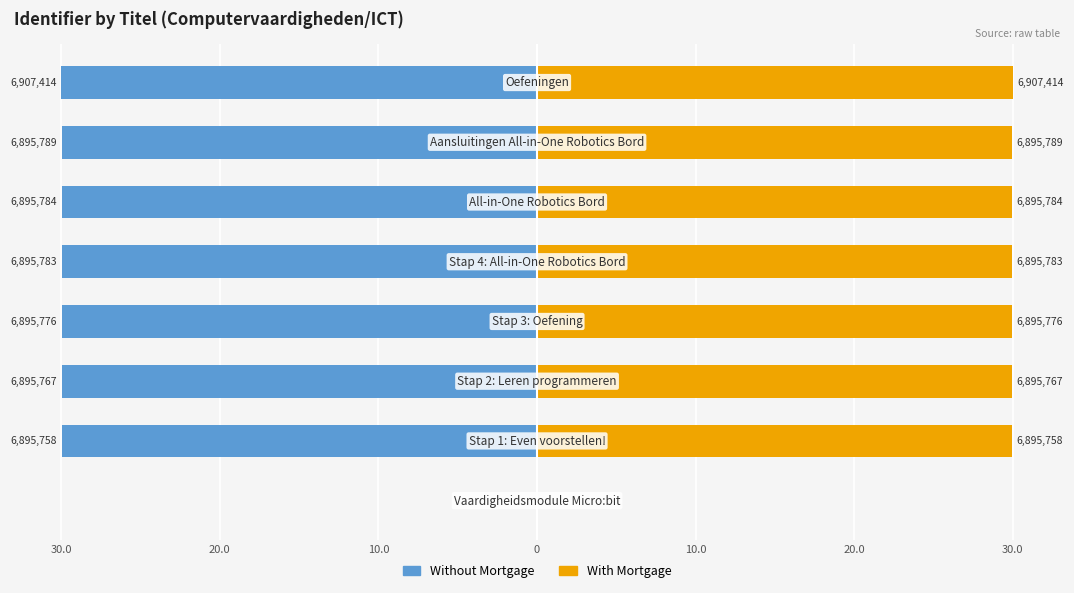

What is the spread (max minus min) of values at 7?

60.0